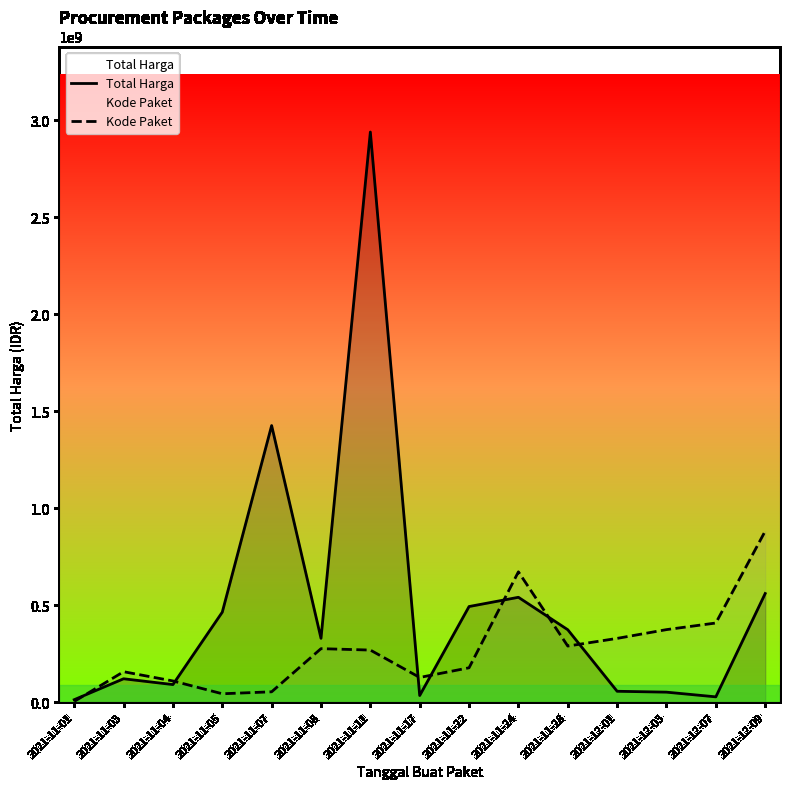

What is the difference between the Total Harga values at 2021-11-01 and 2021-12-03?

38813500.0